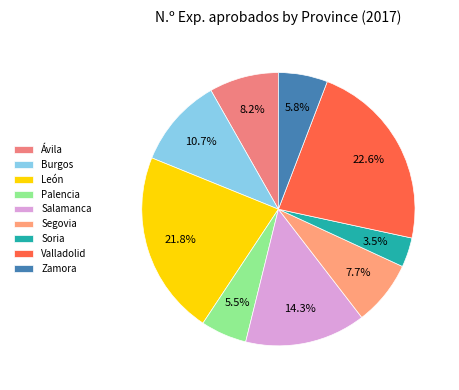

To the nearest percent, what is the difference between the largest and smallest slice percentages?

19%